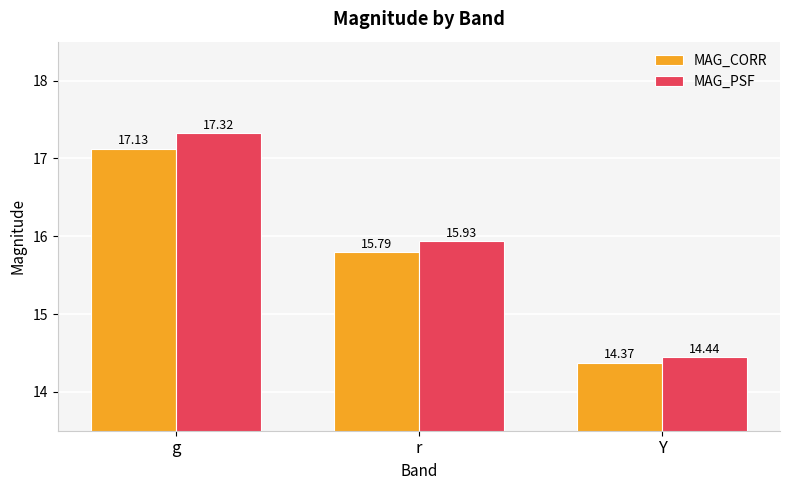

The value of MAG_CORR at Y is 5.3. True or false?

False